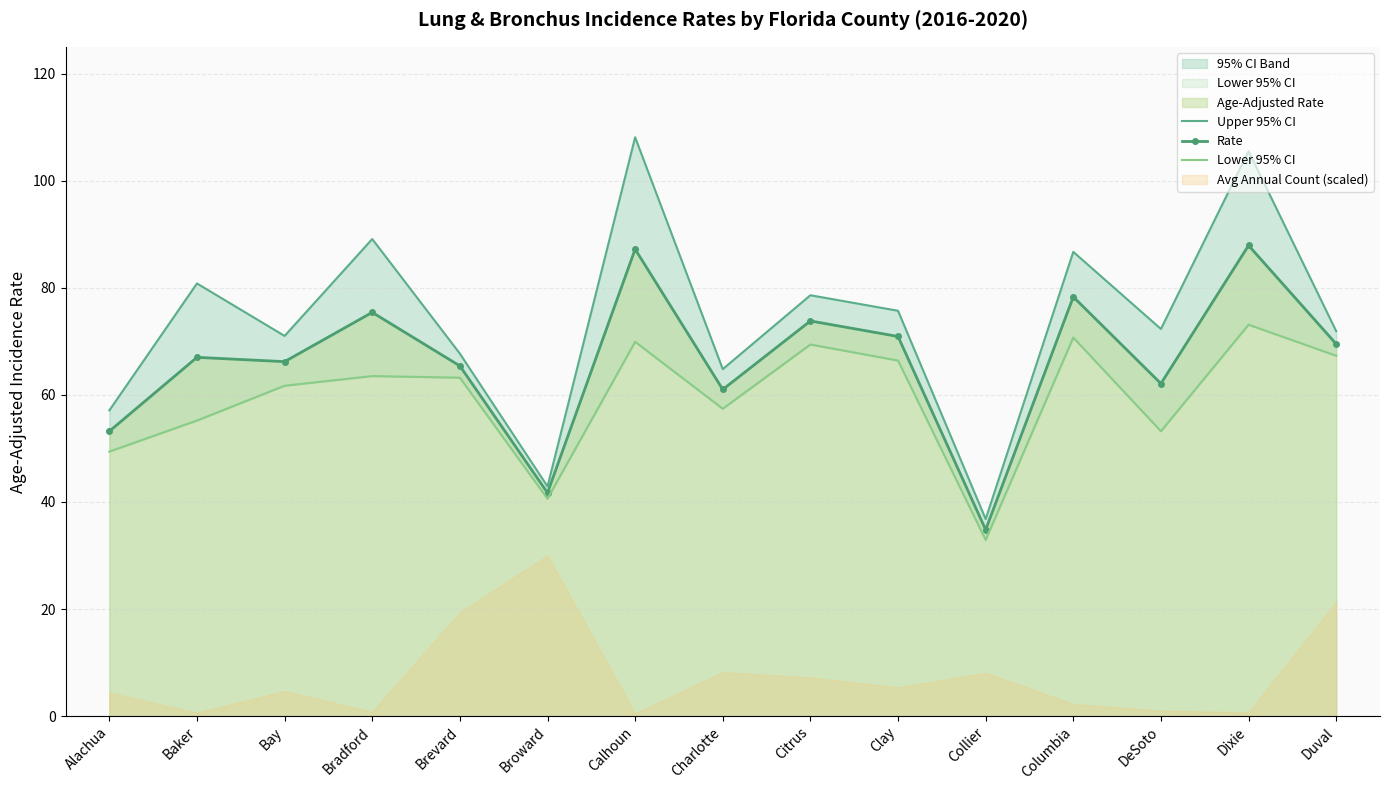

The Rate series shows 41.7 at Broward. True or false?

True